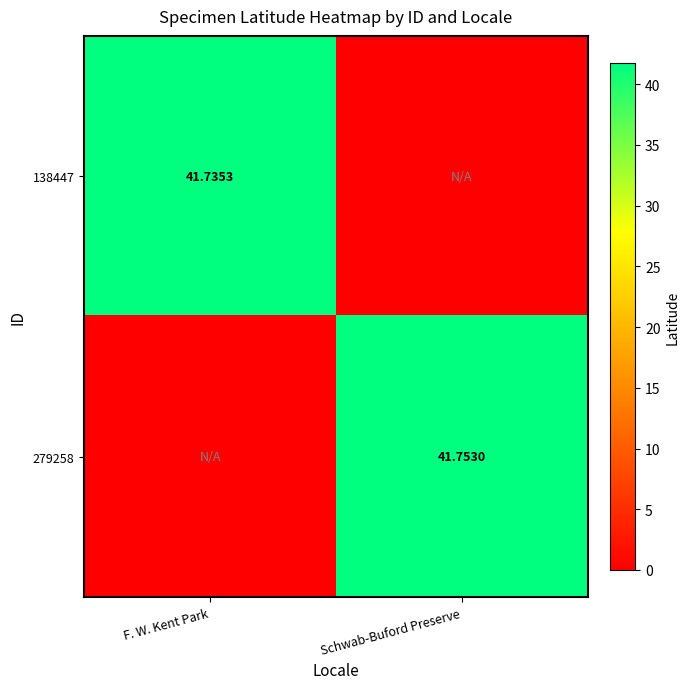

Is the value of 279258 at Schwab-Buford Preserve greater than the value of 138447 at F. W. Kent Park?

Yes